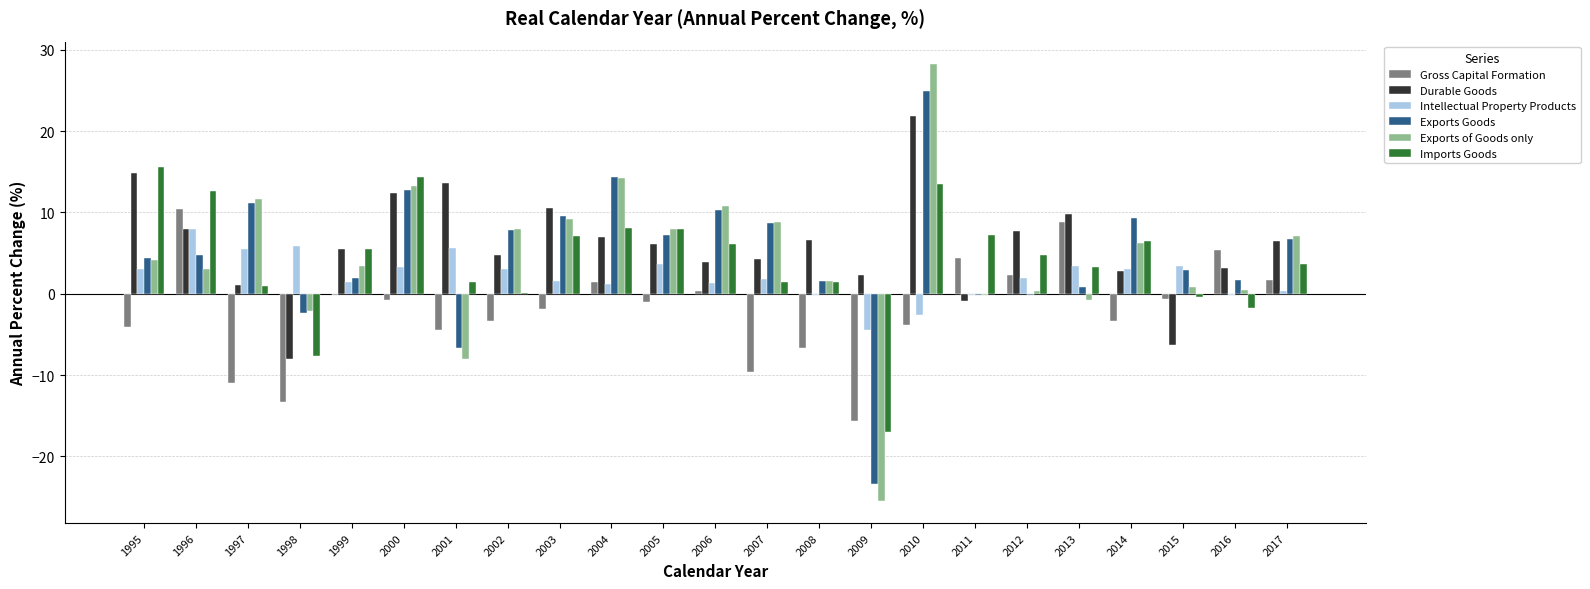

Which series has the largest total across all categories?

Durable Goods